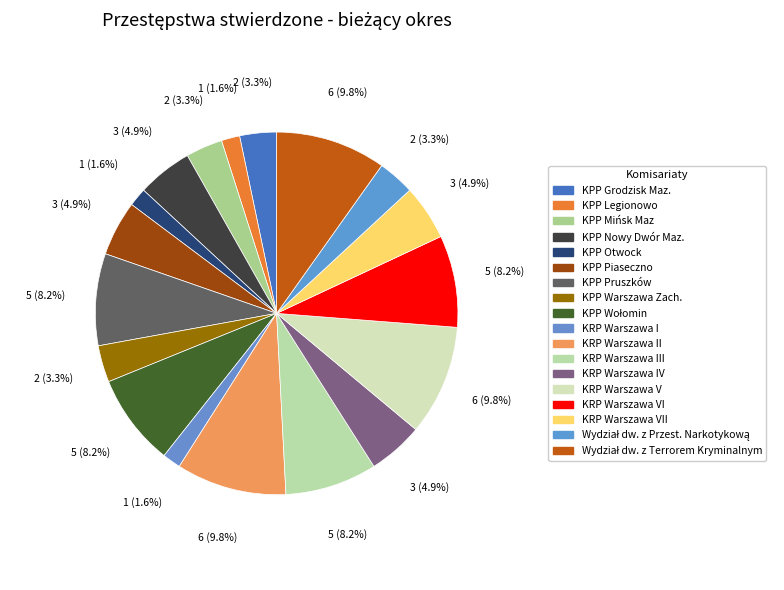

Count the number of slices in the pie.

18